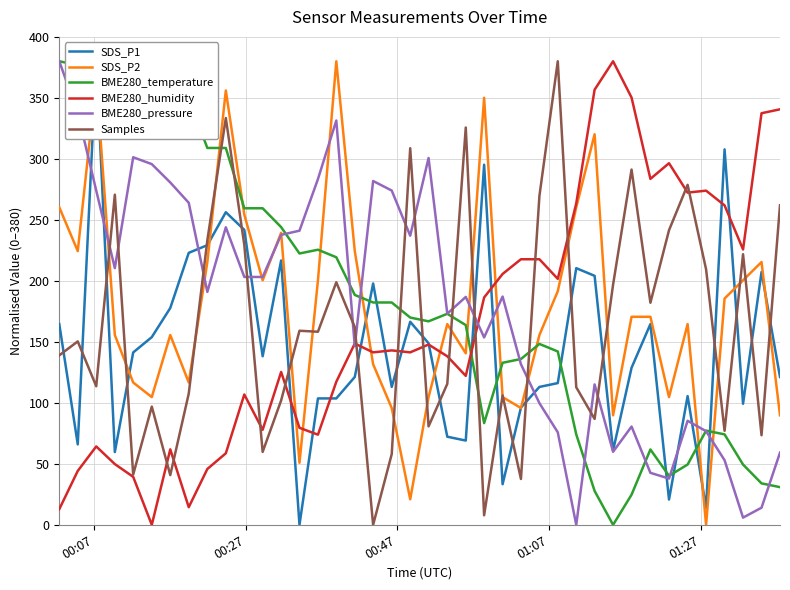

In SDS_P2, how many points are higher than both neighbors (excluding endpoints)?

10